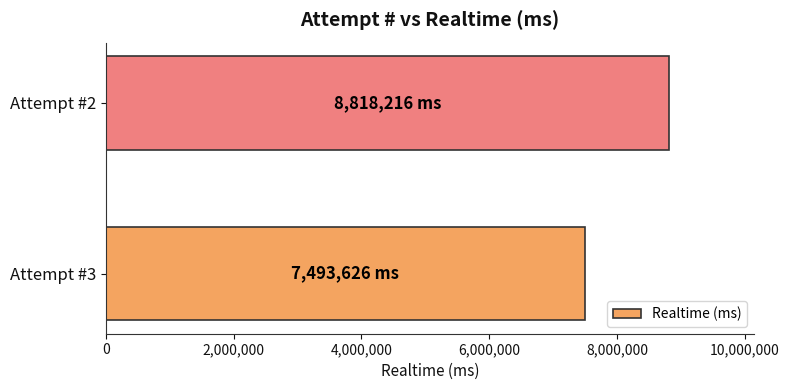

Reading bottom to top, transcribe all the data shown in this chart.

Attempt #3=7493626	Attempt #2=8818216